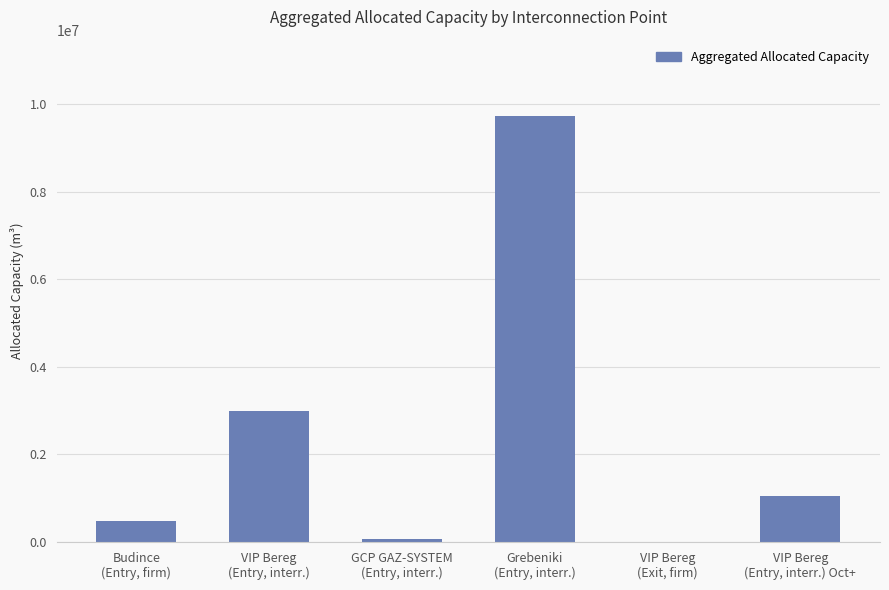

What is the sum of all values?

14307225